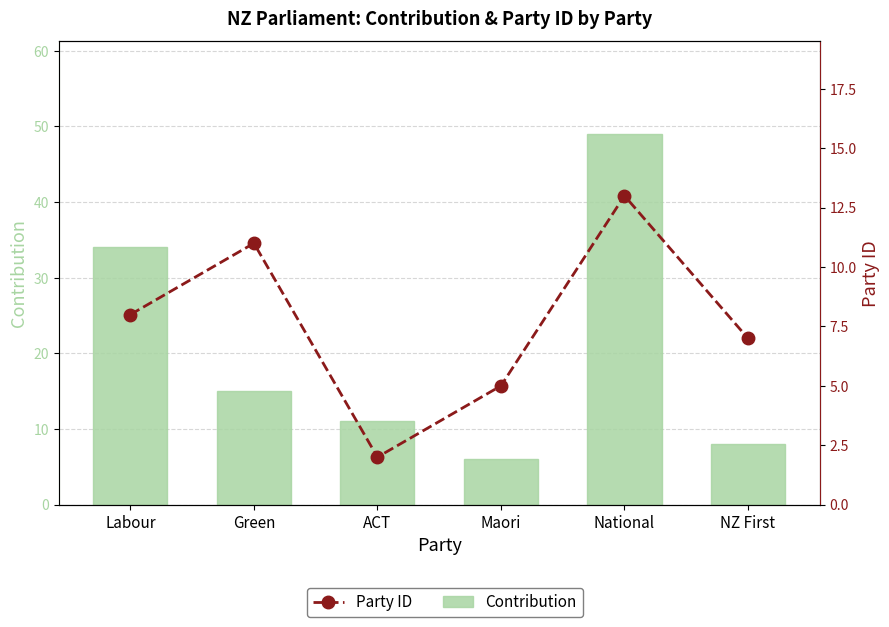

Reading right to left, transcribe all the data shown in this chart.

Contribution: NZ First=8	National=49	Maori=6	ACT=11	Green=15	Labour=34
Party ID: NZ First=7	National=13	Maori=5	ACT=2	Green=11	Labour=8